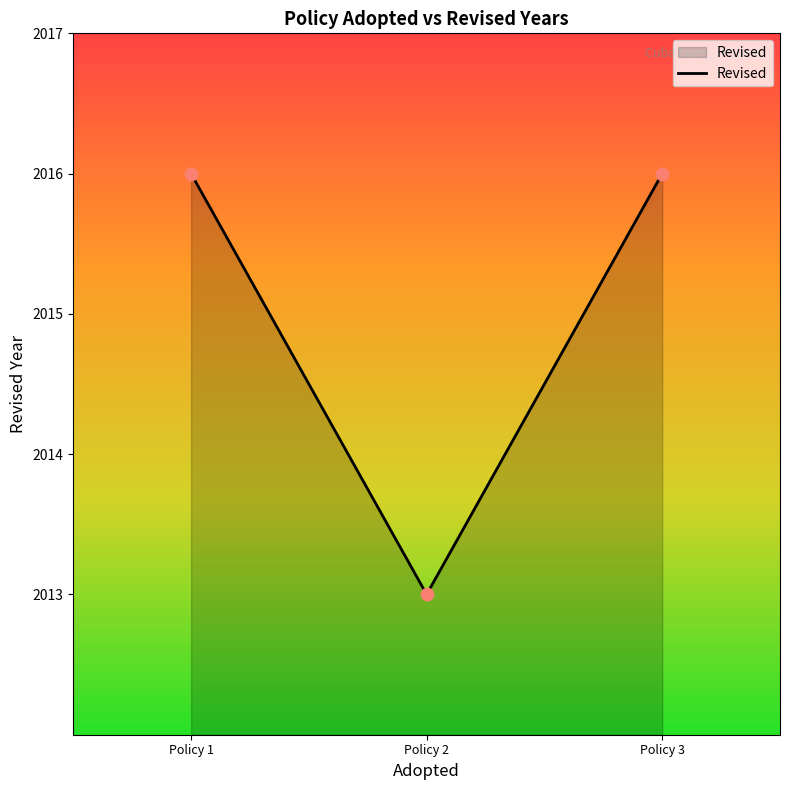

What is the ratio of the value at Policy 2 to the value at Policy 3?

1.0